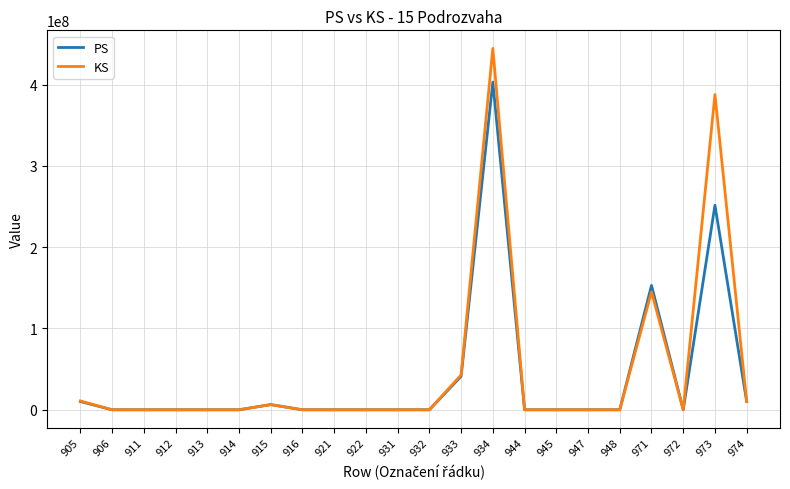

The value of KS at 972 is 0.0. True or false?

True